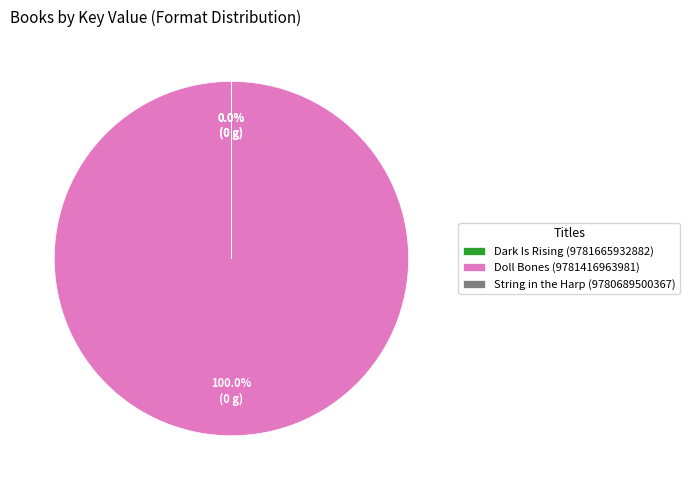

Which category has the biggest portion of the pie?

Doll Bones (9781416963981)